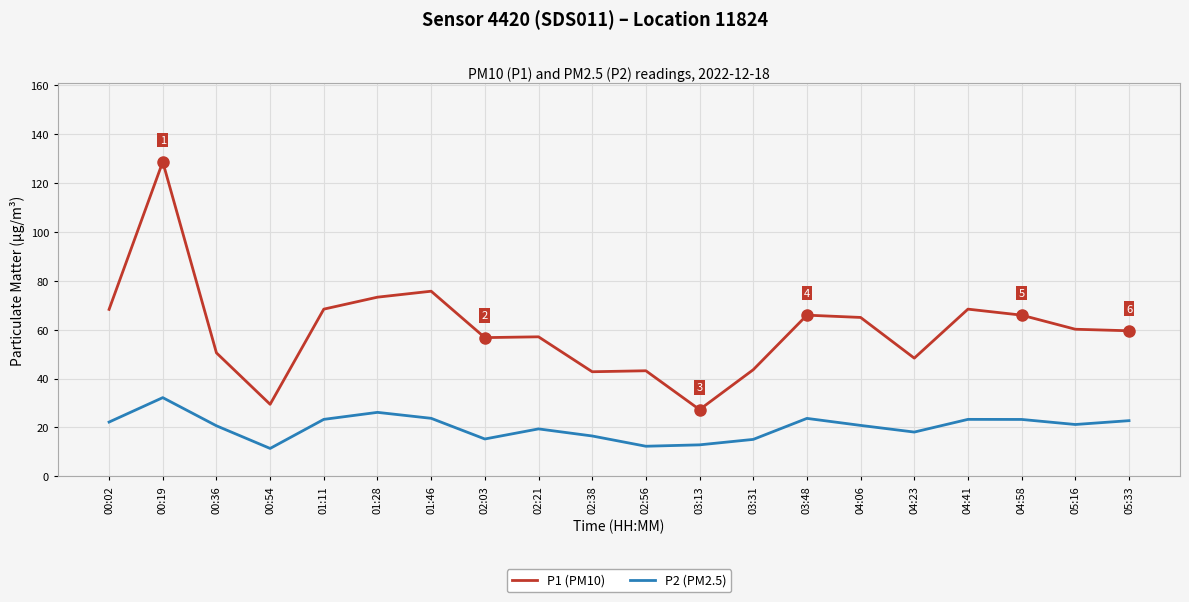

Is it true that P2 (PM2.5) equals 40.6 at 01:46?

False